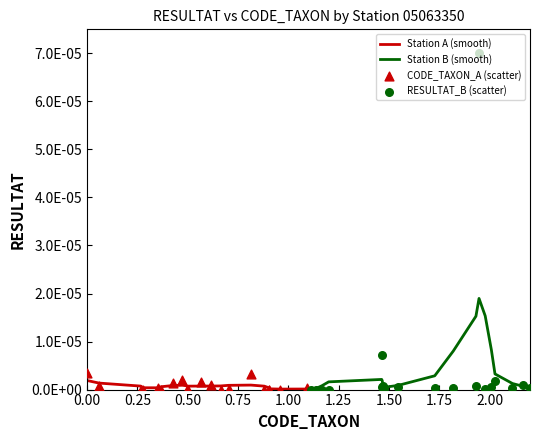

What are all the series names shown in the legend?

Station A (smooth), Station B (smooth), CODE_TAXON_A (scatter), RESULTAT_B (scatter)